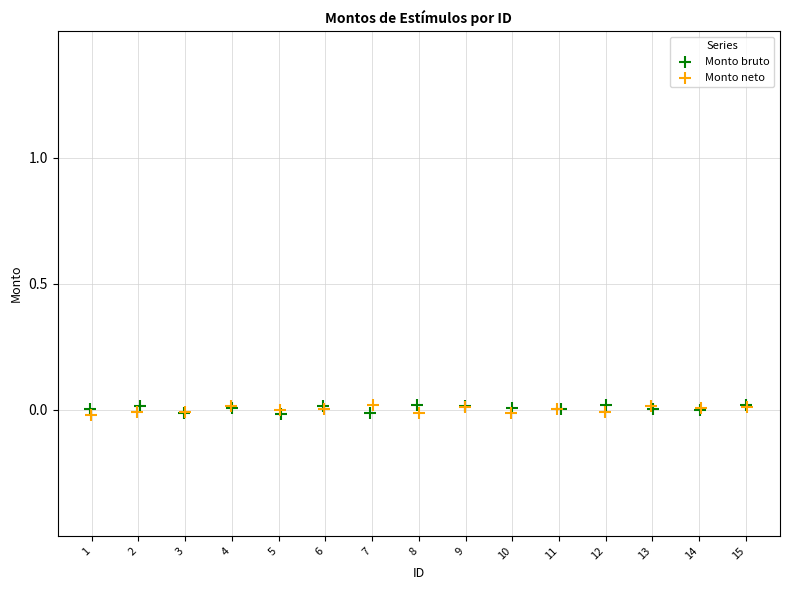

What are all the series names shown in the legend?

Monto bruto, Monto neto